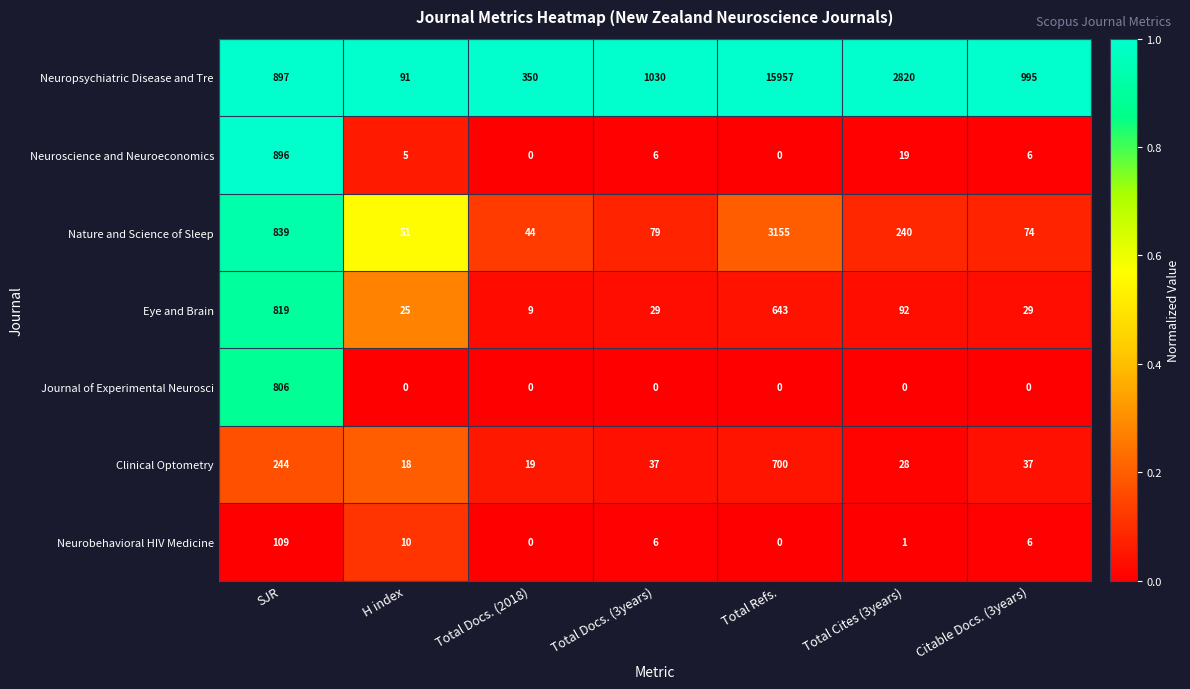

Where does the Nature and Science of Sleep series first go above 79?

SJR